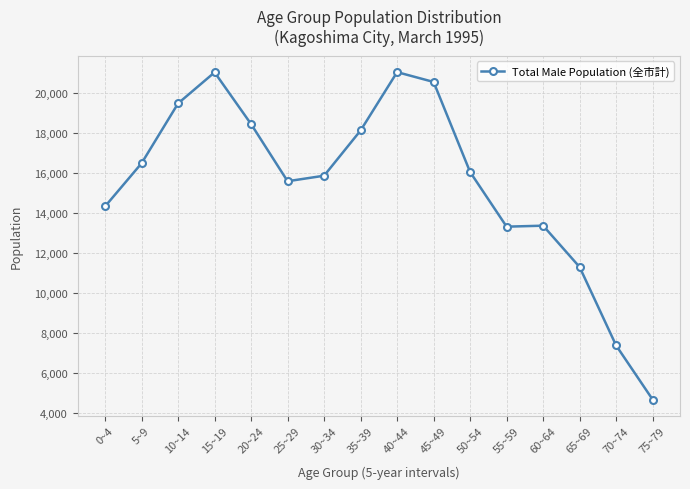

What is the value of the 11th point from the left?

16040